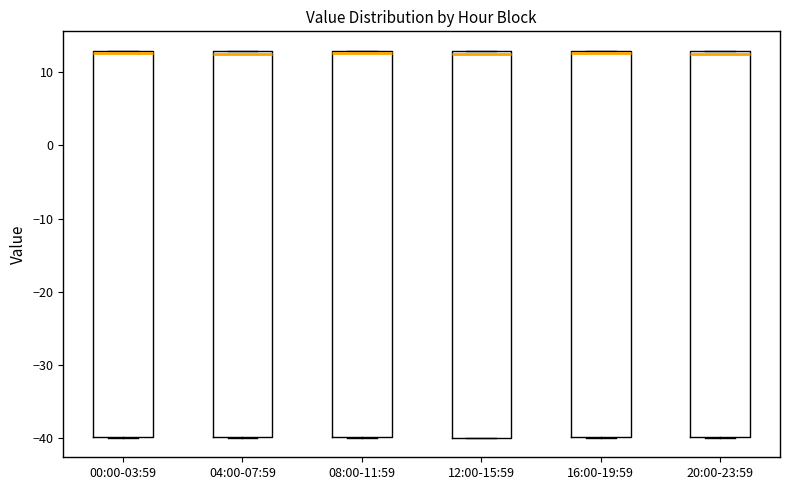

Where is the lower edge of the box for 16:00-19:59 on the y-axis? The values are not printed on the chart, so give them approximately, as read against the axis.

-40